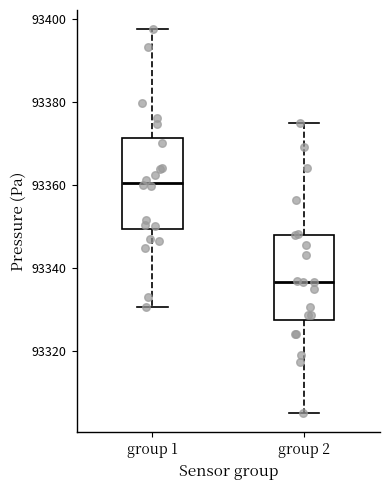

Where does the lower whisker of the box for group 1 end on the y-axis? The values are not printed on the chart, so give them approximately, as read against the axis.

93330